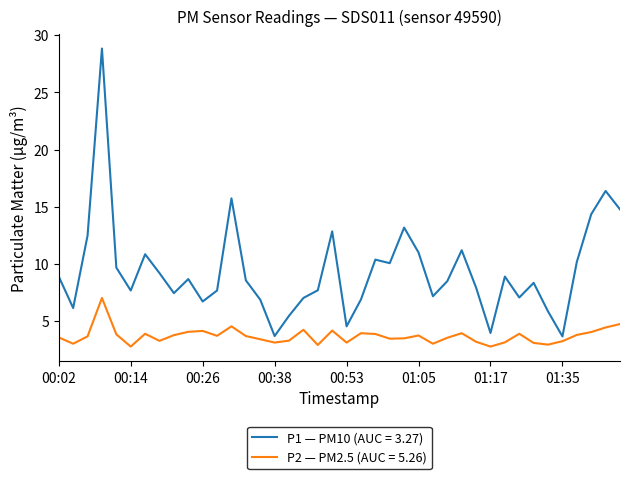

List the series in order of their overall mean, lowest first.

P2 — PM2.5 (AUC = 5.26), P1 — PM10 (AUC = 3.27)